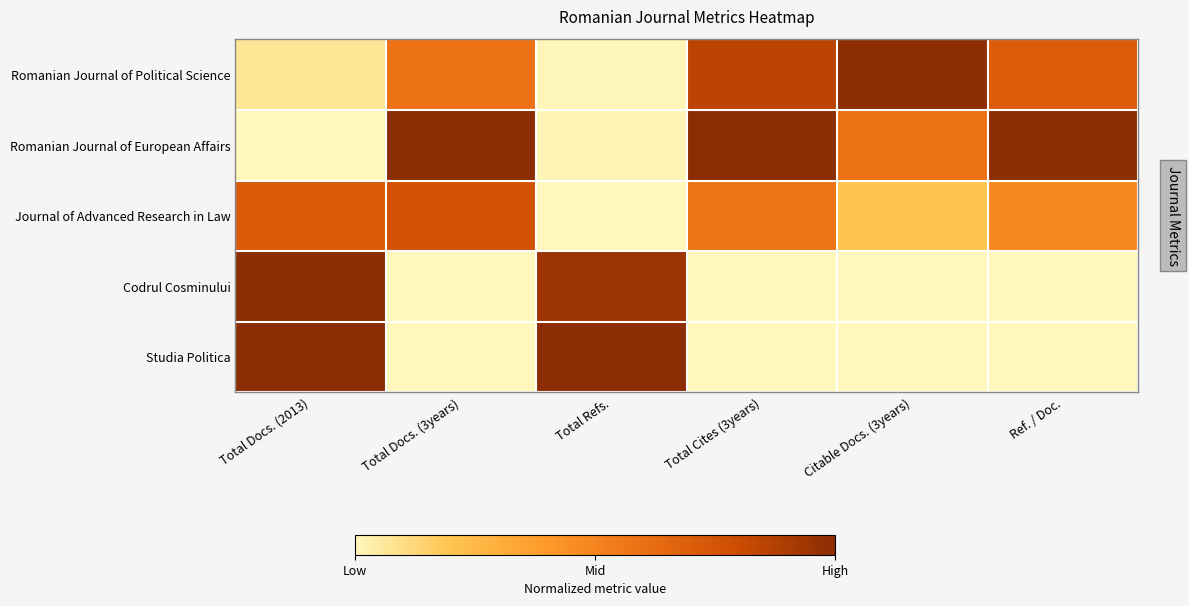

Rank the series by their maximum value, from lowest to highest.

Journal of Advanced Research in Law, Romanian Journal of Political Science, Romanian Journal of European Affairs, Codrul Cosminului, Studia Politica